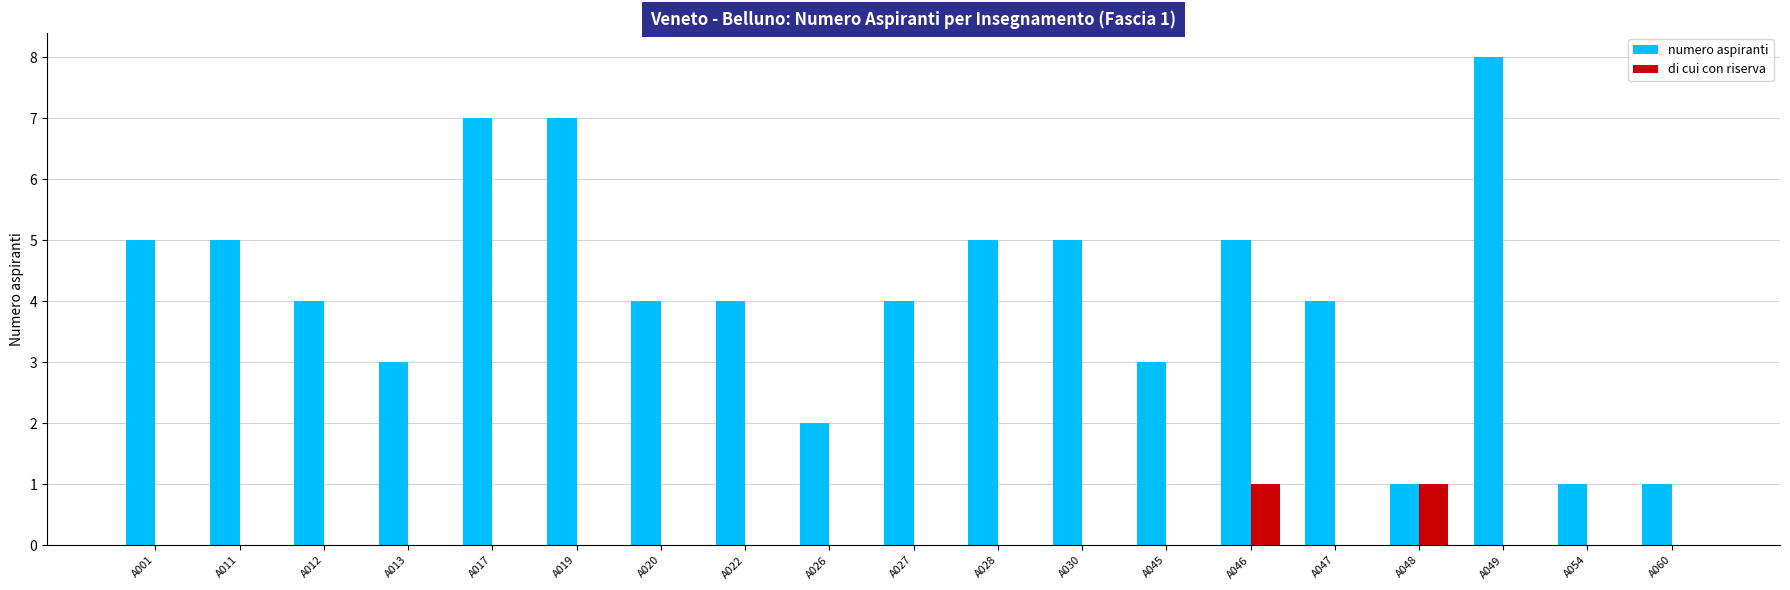

Which series has the widest spread of values?

numero aspiranti